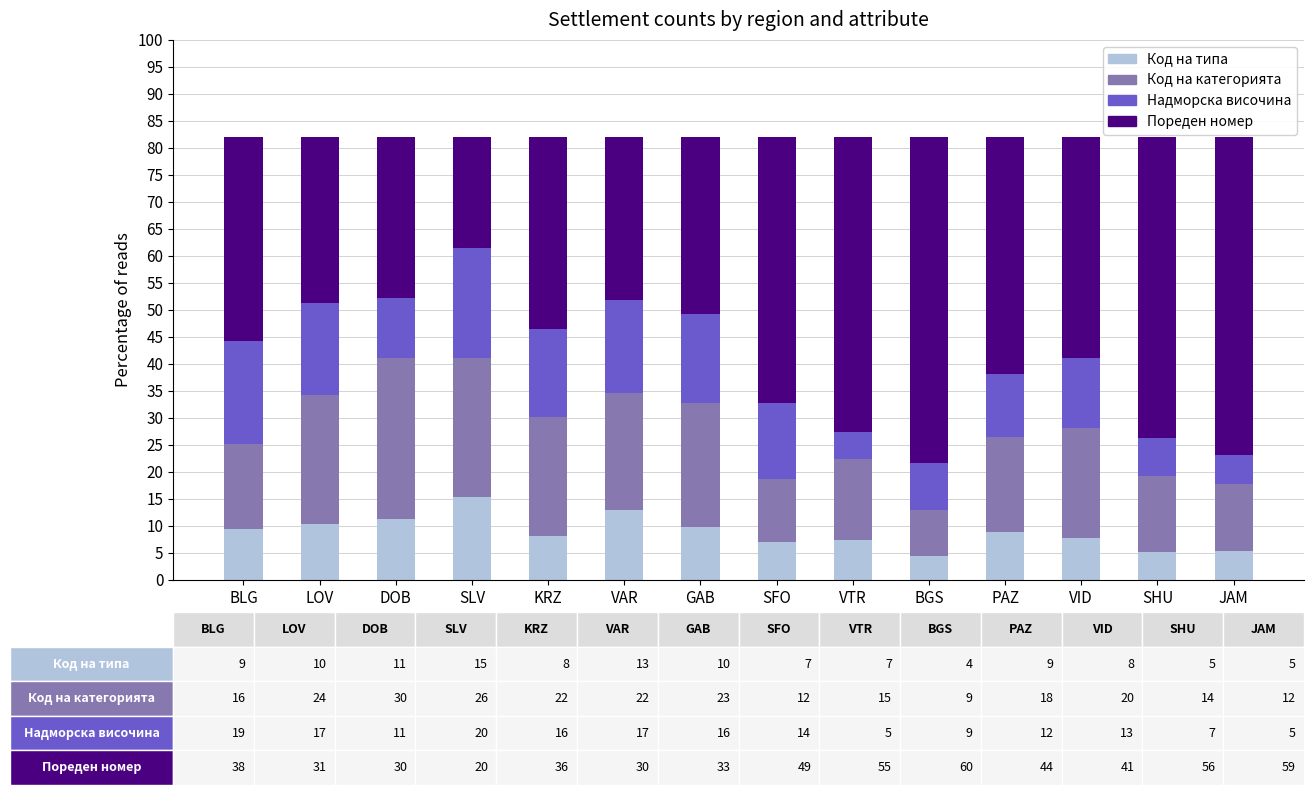

True or false: Код на типа has a value of 4.2 at VID.

False